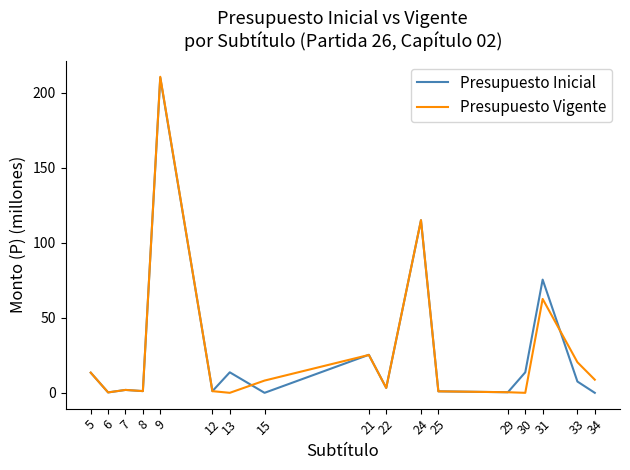

At which category is the sum across all series the highest?

9